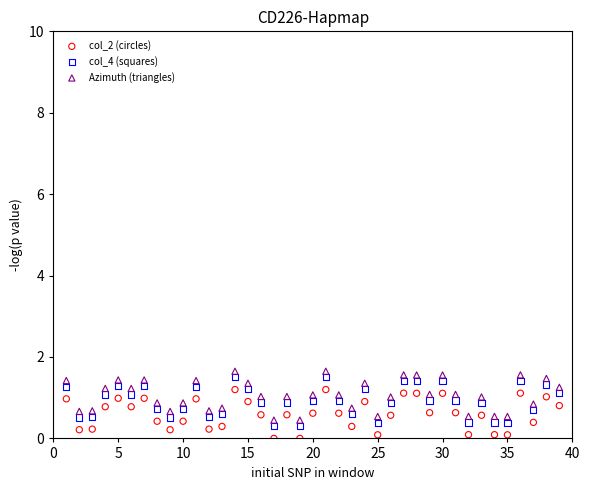

Across all data points, what is the range of X values (max minus min)?

38.0